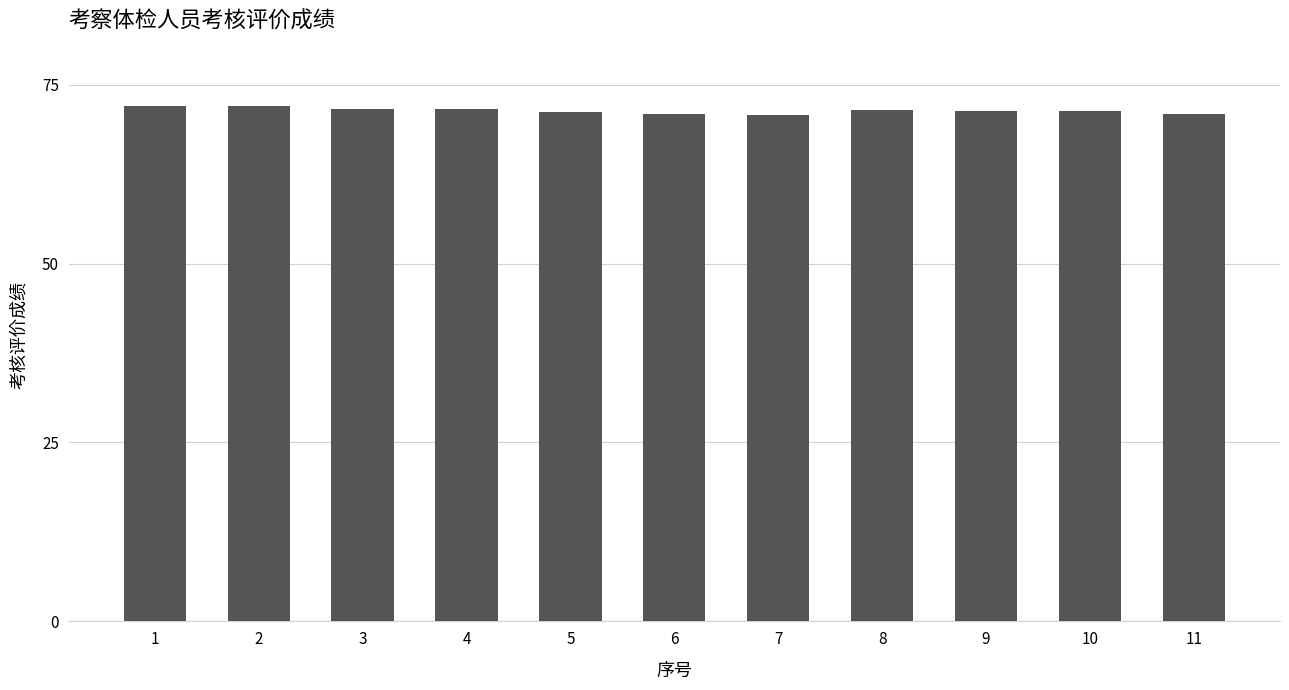

The chart shows a value of 70.8 at 7. True or false?

True